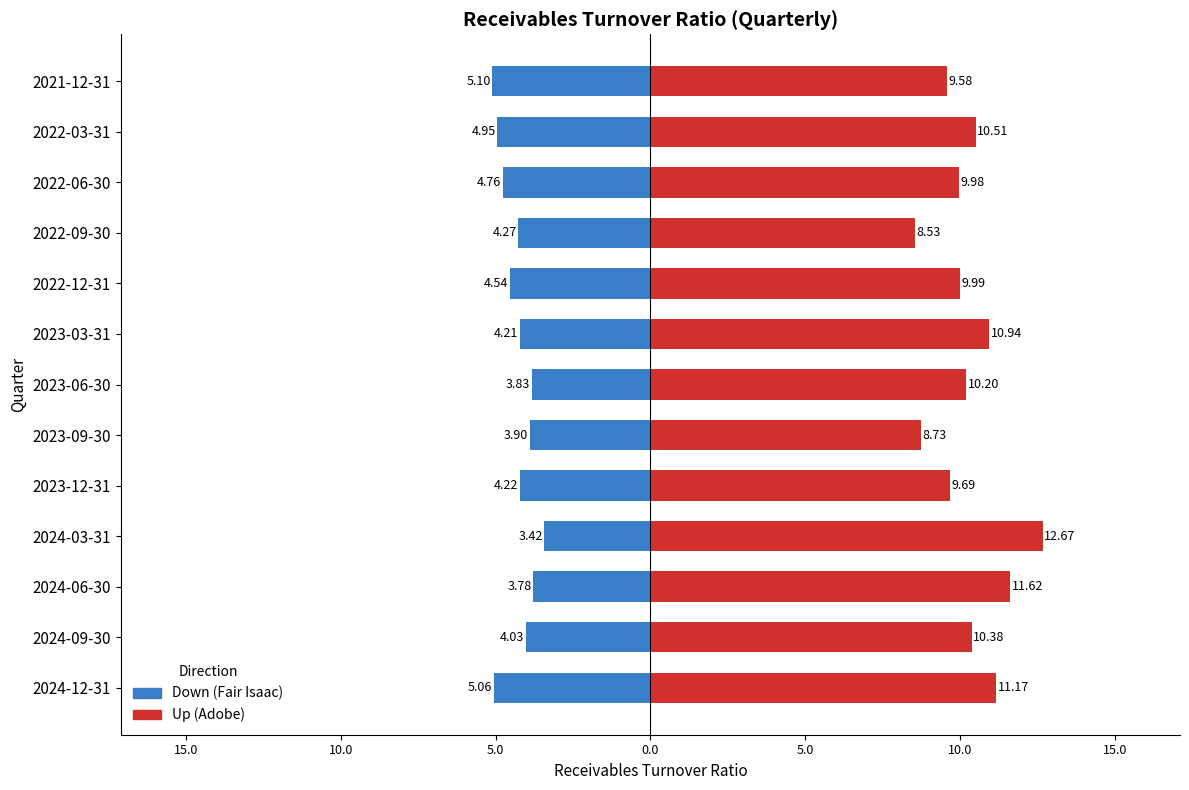

What is the difference between the maximum and minimum values in the Down series?

1.7